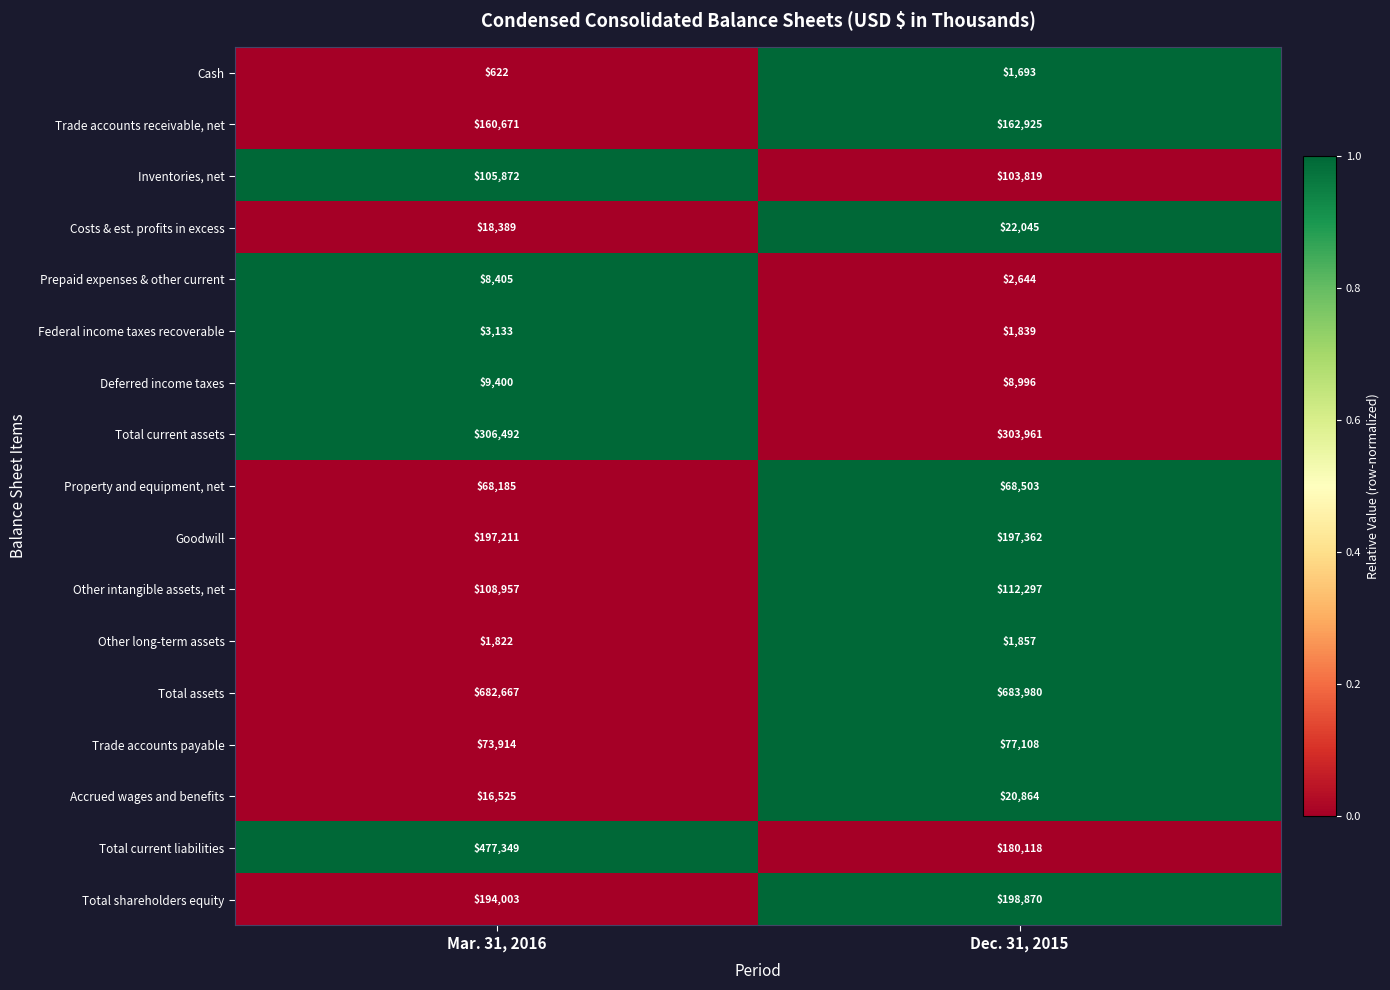

What is the spread (max minus min) of values at Dec. 31, 2015?

682287